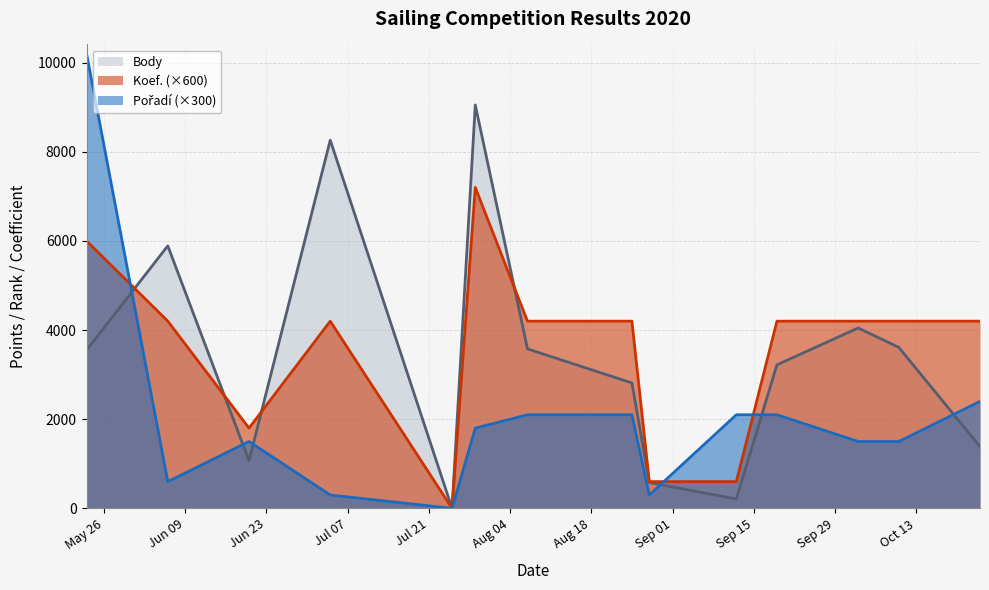

What are all the series names shown in the legend?

Body, Koef., Pořadí